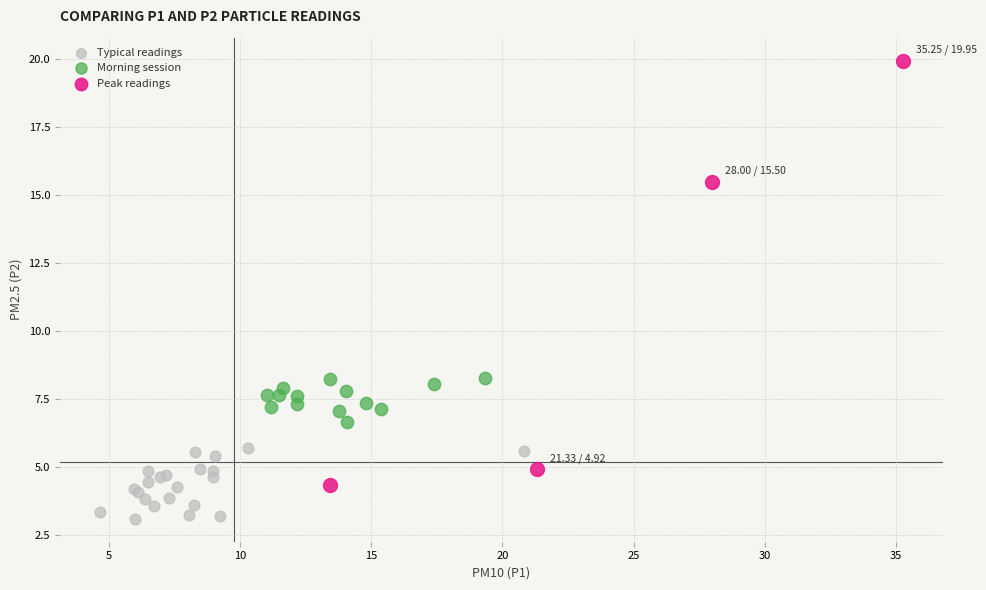

What are all the series names shown in the legend?

Typical readings, Morning session, Peak readings